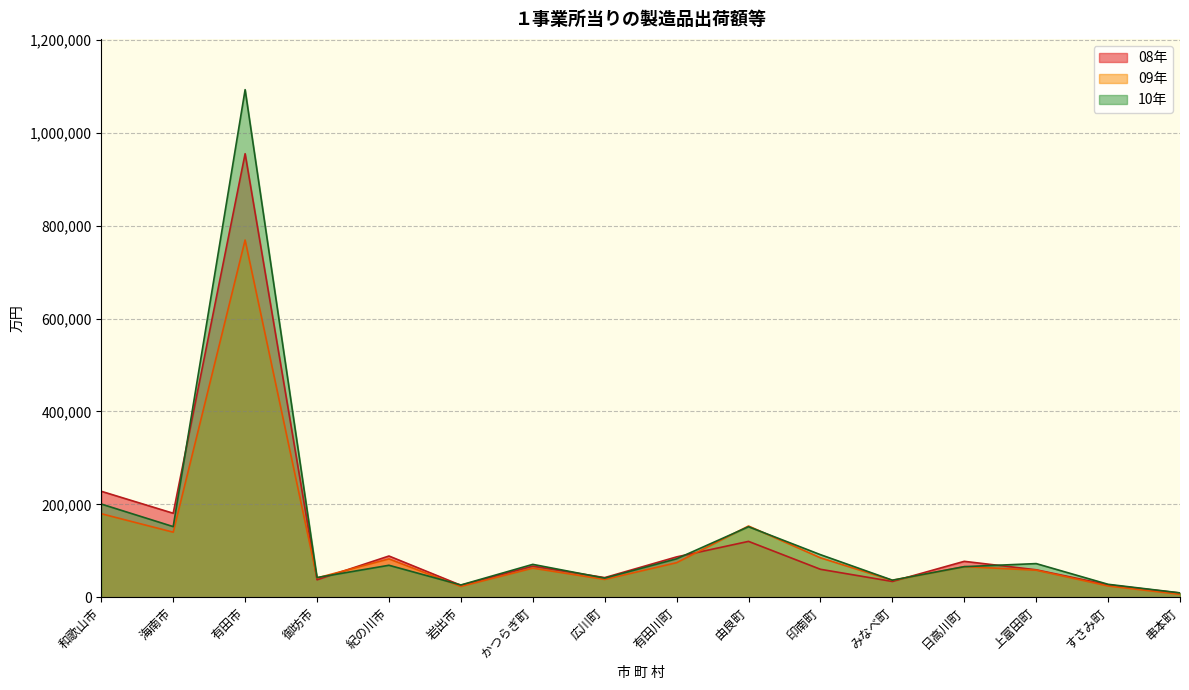

Reading right to left, transcribe all the data shown in this chart.

08年: 串本町=9269.4	すさみ町=26827.6	上富田町=59283.0	日高川町=77481.2	みなべ町=34174.3	印南町=60368.7	由良町=120435.6	有田川町=87024.7	広川町=42458.2	かつらぎ町=67077.2	岩出市=25980.2	紀の川市=88942.2	御坊市=37783.7	有田市=954761.4	海南市=180947.2	和歌山市=228232.6
09年: 串本町=6500.1	すさみ町=24402.6	上富田町=58459.7	日高川町=66085.7	みなべ町=36579.2	印南町=85132.1	由良町=153483.9	有田川町=74522.7	広川町=38525.8	かつらぎ町=62817.3	岩出市=23417.2	紀の川市=82742.2	御坊市=41686.6	有田市=768959.1	海南市=140217.5	和歌山市=179919.6
10年: 串本町=9600.9	すさみ町=28062.4	上富田町=72616.3	日高川町=66012.3	みなべ町=36940.8	印南町=91841.1	由良町=151918.2	有田川町=82922.6	広川町=41334.4	かつらぎ町=70947.5	岩出市=26618.2	紀の川市=69011.6	御坊市=42603.3	有田市=1092607.1	海南市=152223.5	和歌山市=200777.3